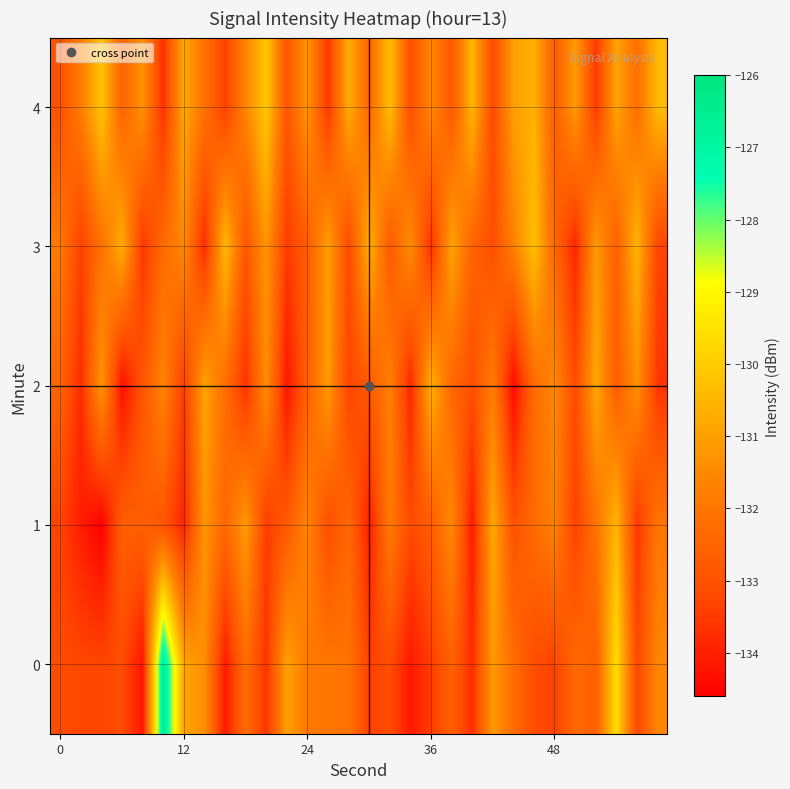

Count the number of categories in the chart.

30